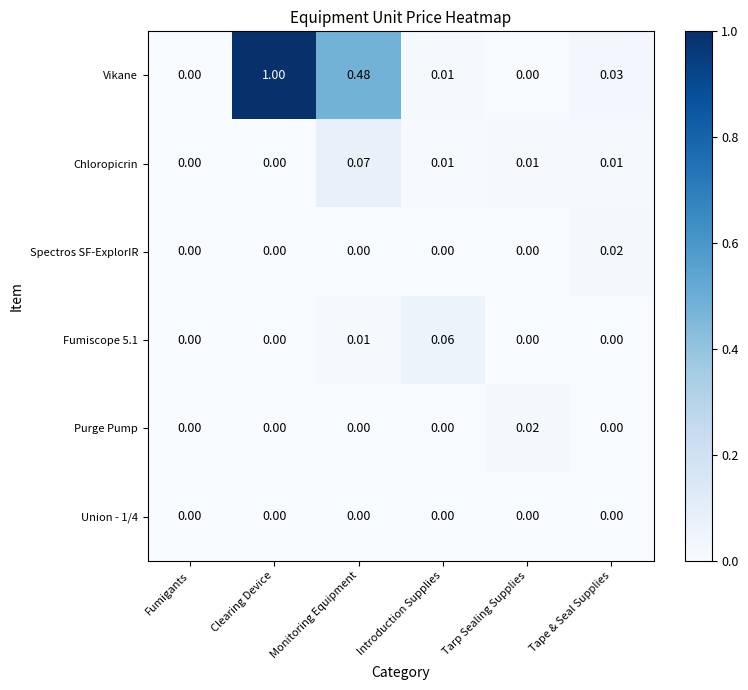

Which series has the largest total across all categories?

Vikane